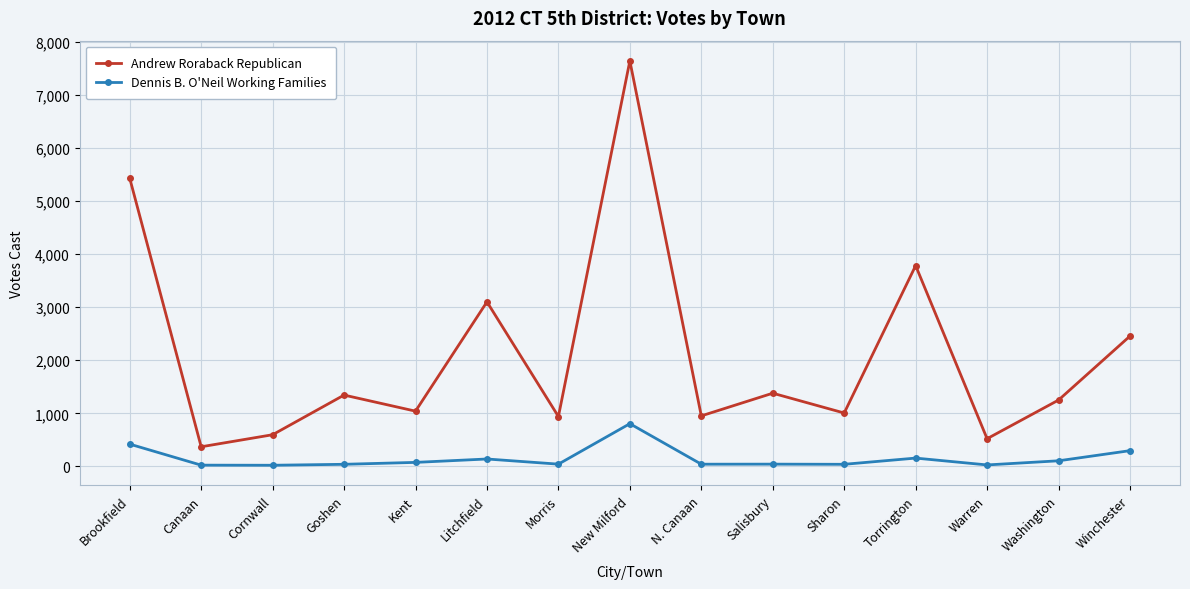

What is the label of the 15th point from the right?

Brookfield